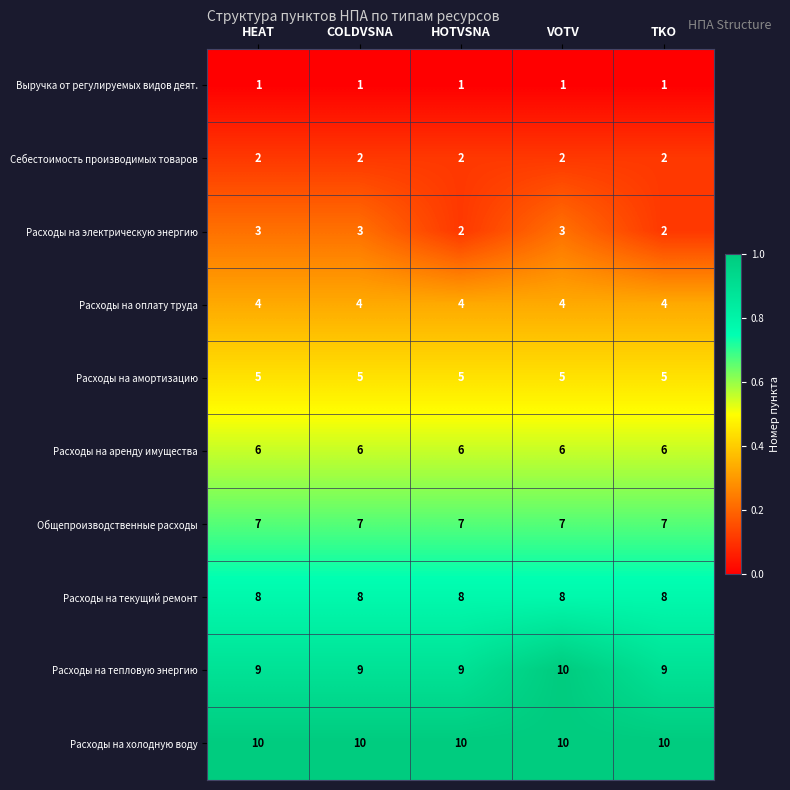

What is the total value across all series at TKO?

54